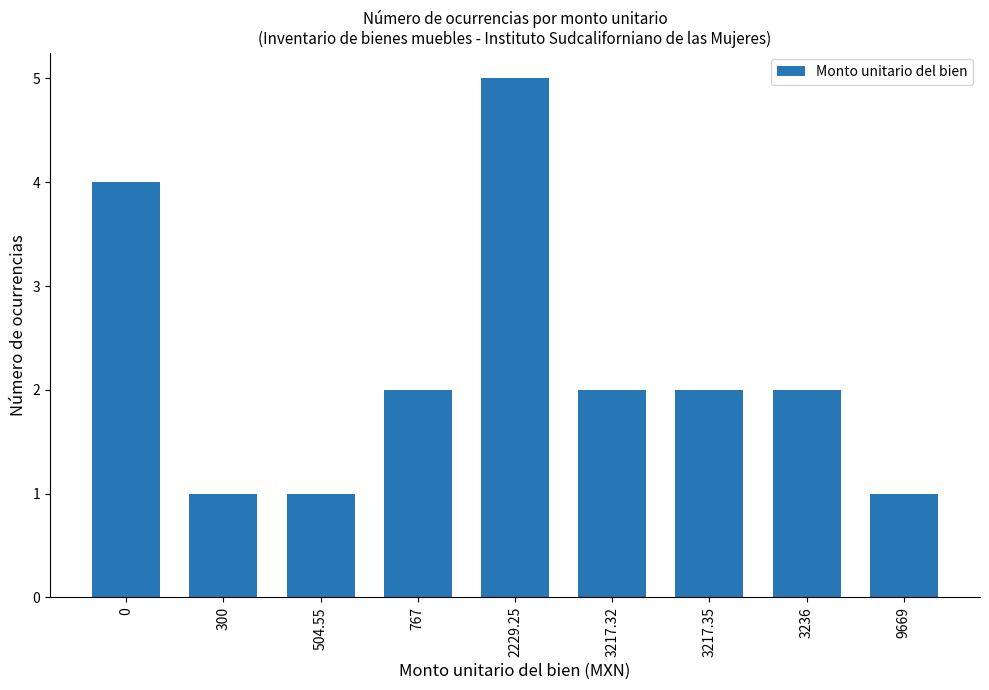

What is the difference between the values at 300 and 3217.35?

1